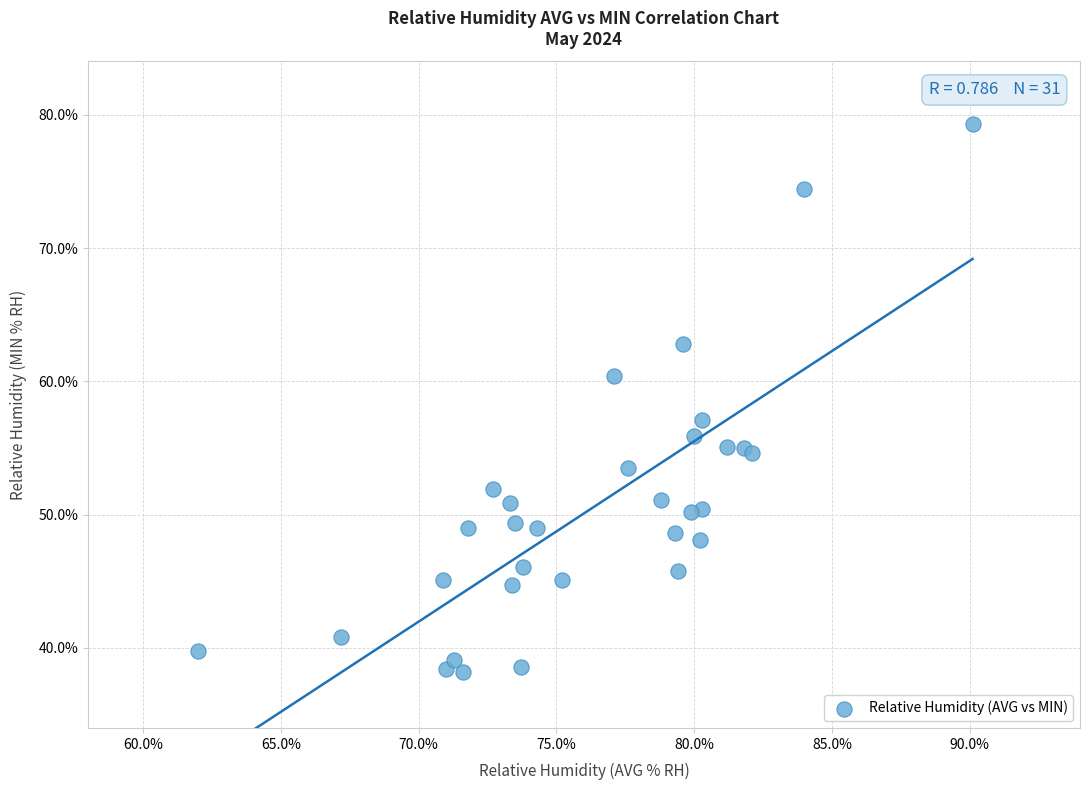

What Y value in the scatter plot is closest to 58?

57.1